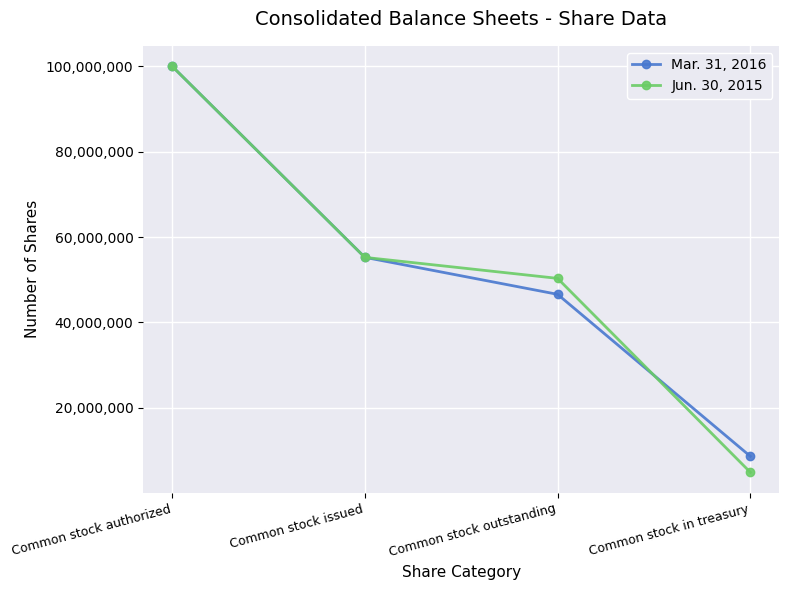

What is the total value across all series at Common stock in treasury?

13579545